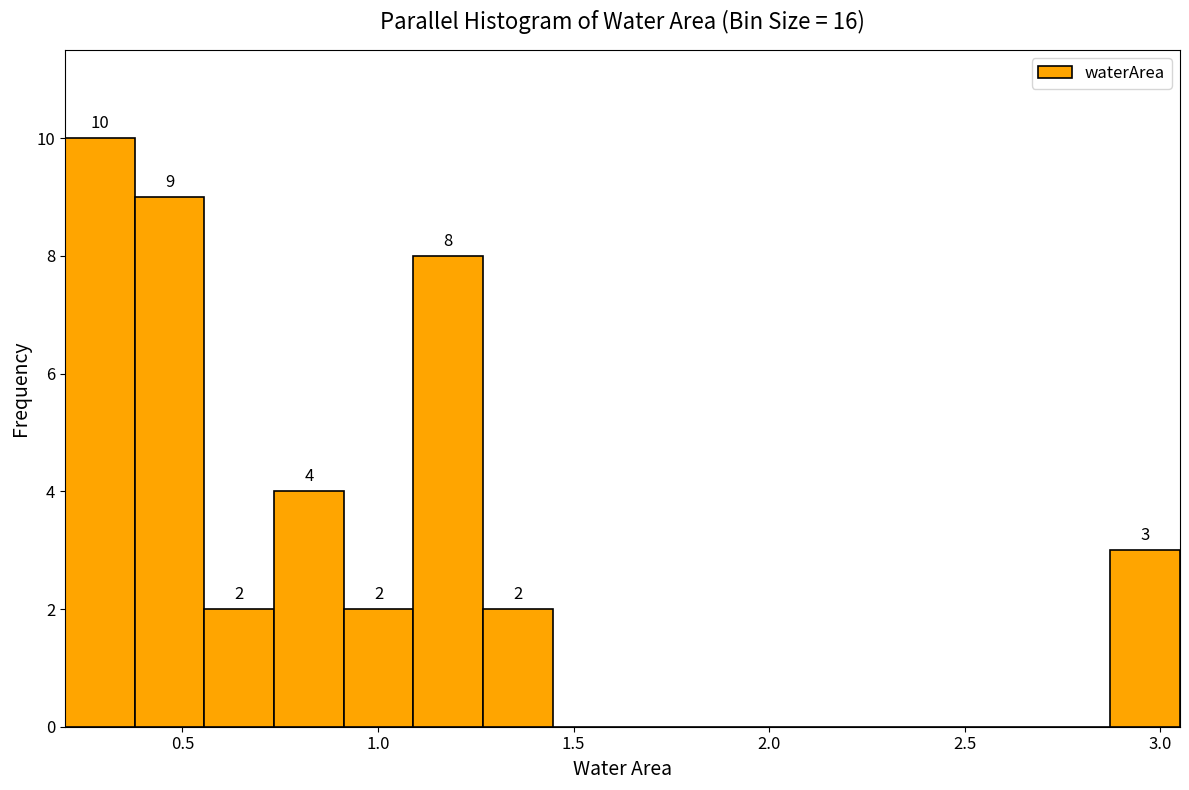

Around what value on the x-axis is the tallest bar? Give the approximate position of its centre, as read against the axis.

0.30